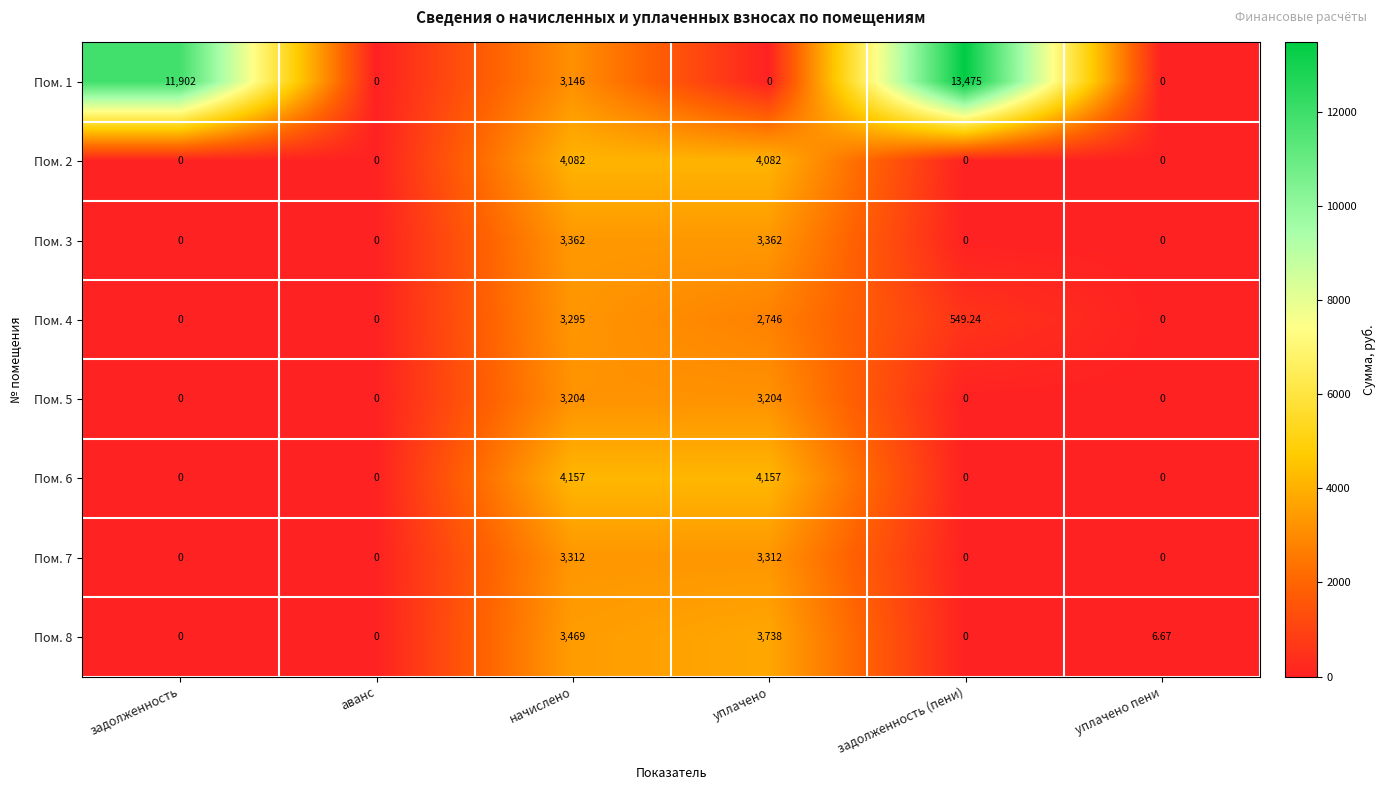

Which label corresponds to the largest value in the chart?

задолженность (пени)